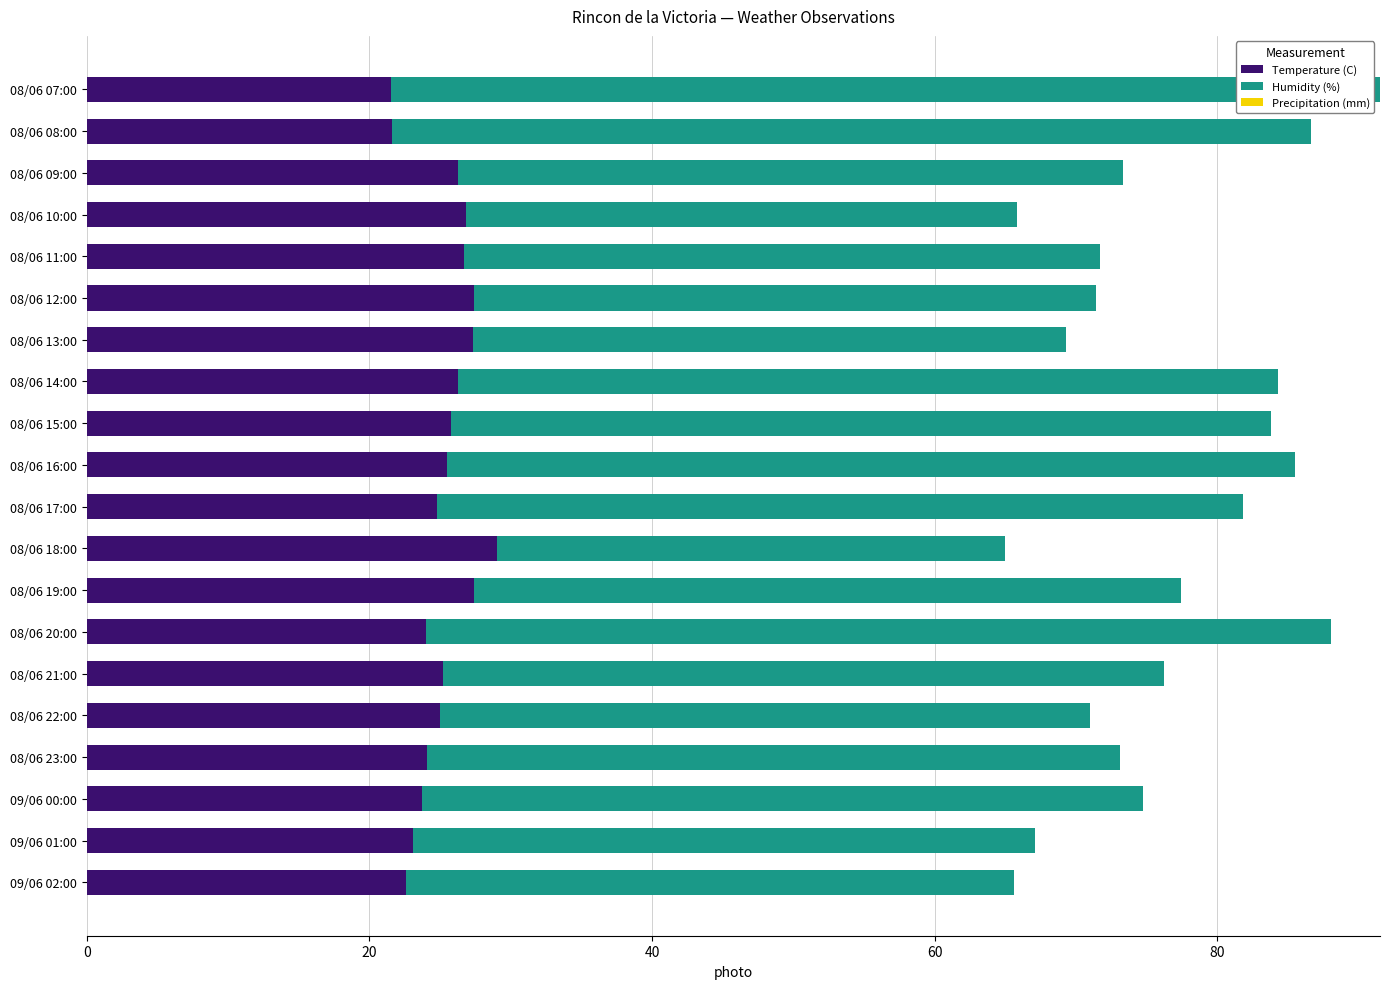

The value of Temperature (C) at 08/06 08:00 is 21.6. True or false?

True